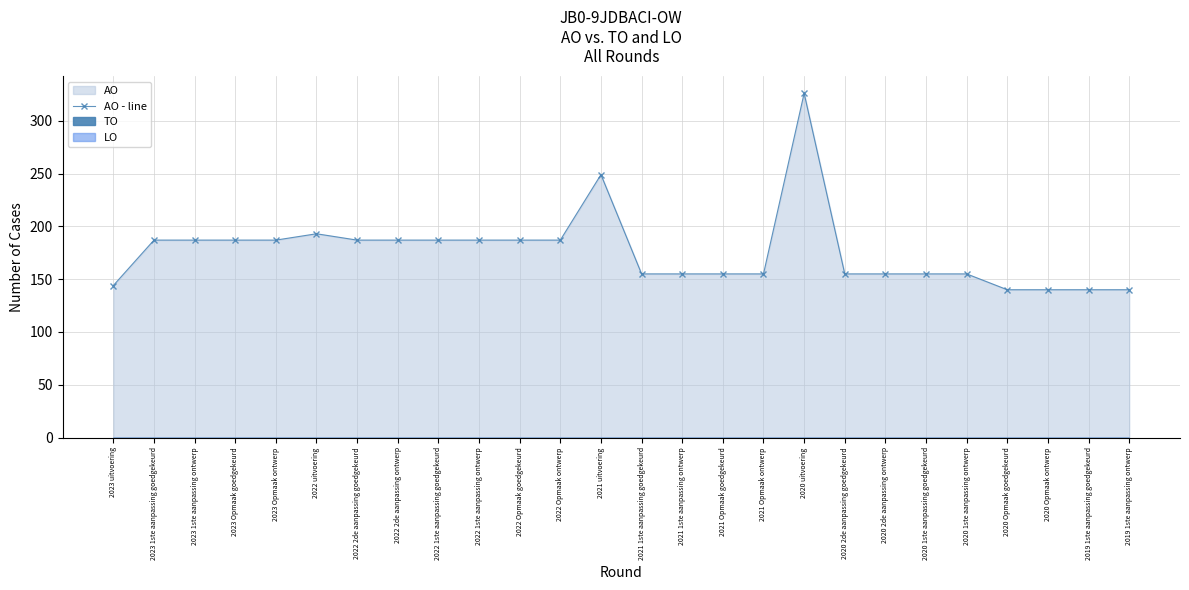

Count the number of data series in this chart.

1